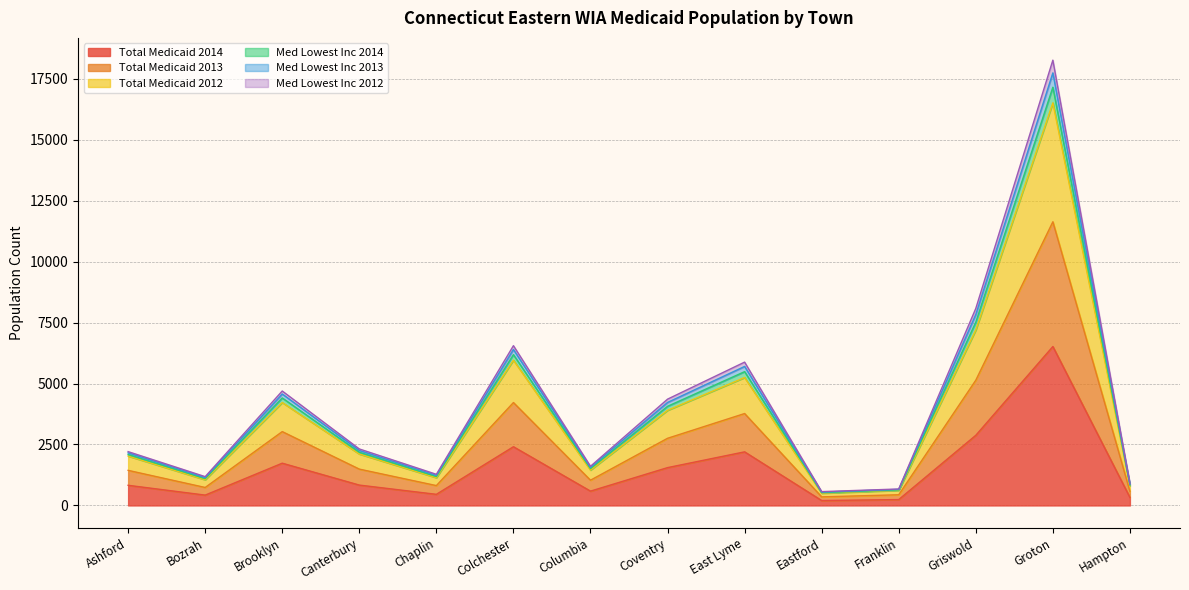

The value of Total Medicaid 2014 at Coventry is 1551. True or false?

True